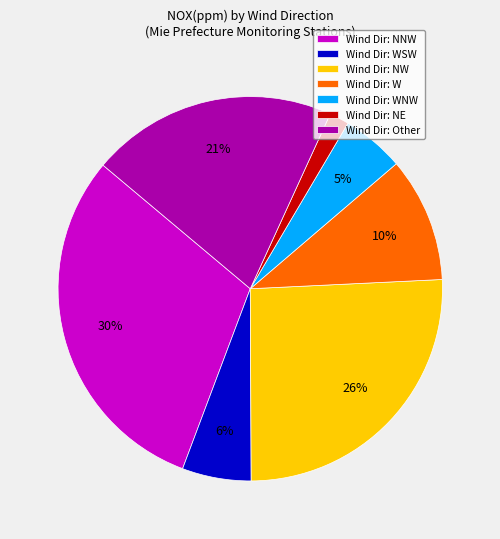

Is the sum of Wind Dir: Other and Wind Dir: W greater than half?

No